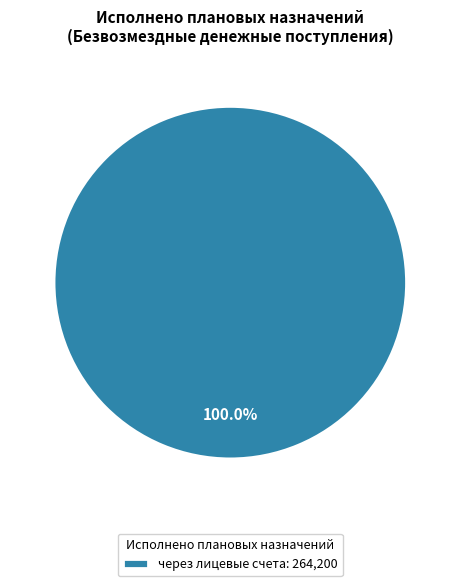

How many slices are in this pie chart?

1